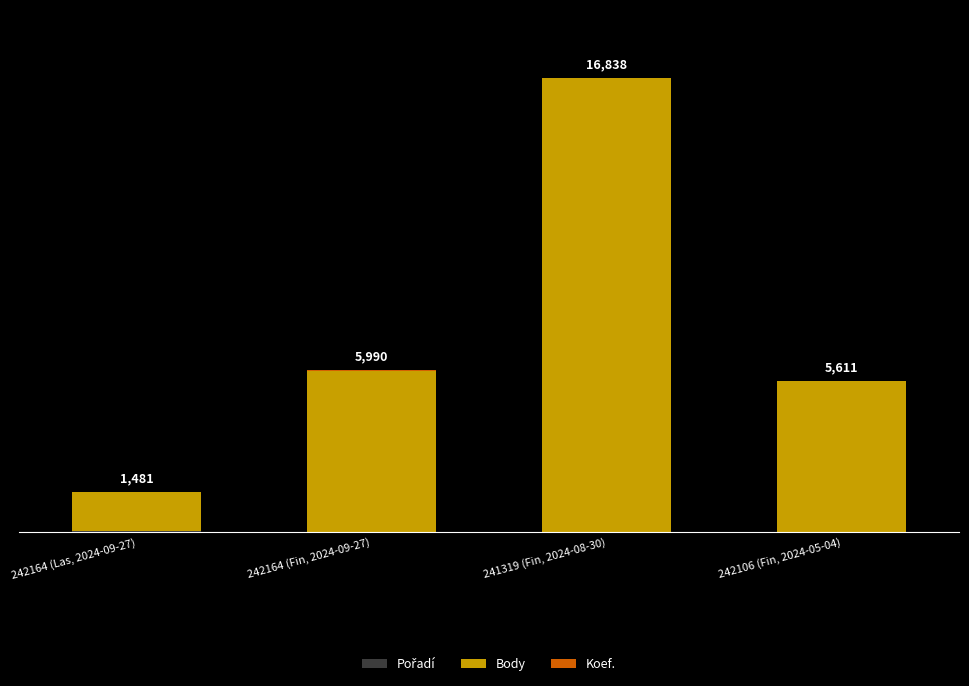

Between 242164 (Fin, 2024-09-27) and 241319 (Fin, 2024-08-30), which is larger?

242164 (Fin, 2024-09-27)